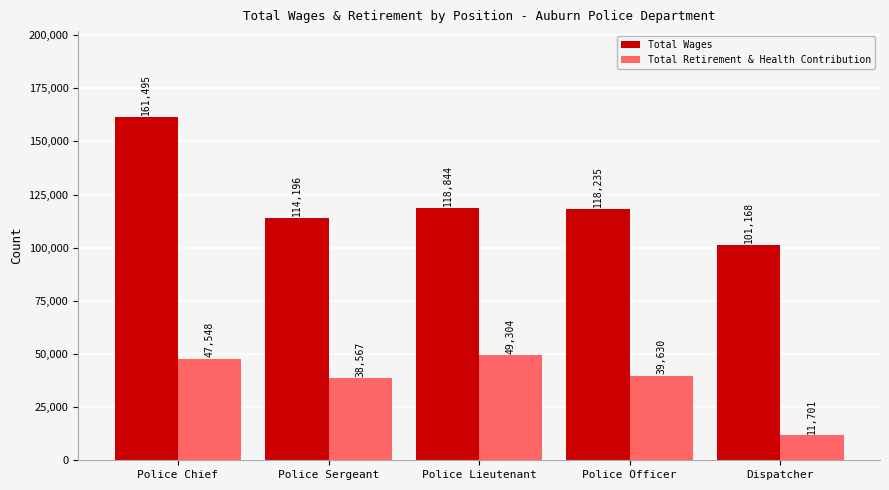

At which label is Total Retirement & Health Contribution closest to 30502?

Police Sergeant